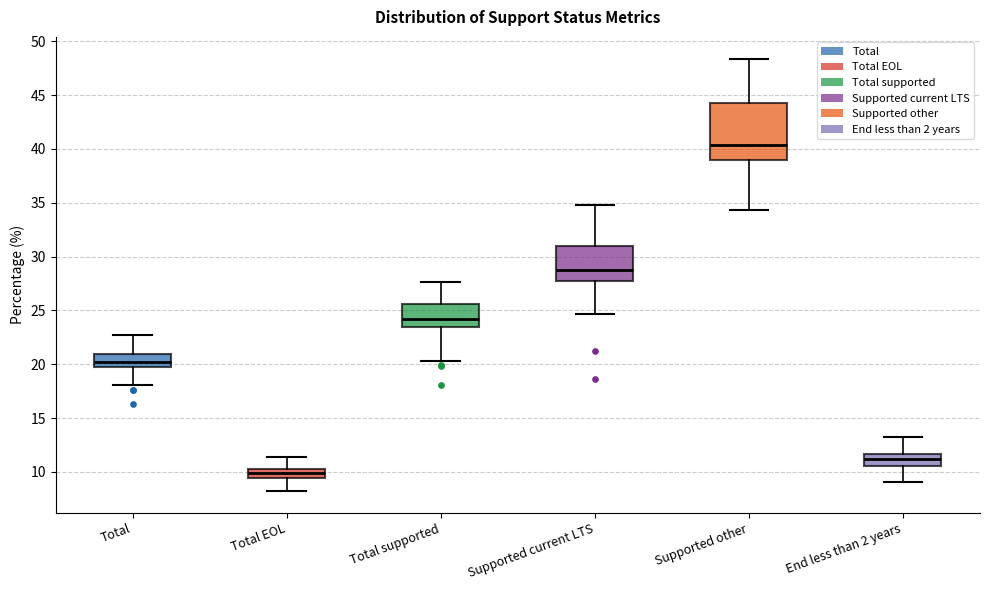

Which box's median line is the lowest?

Total EOL